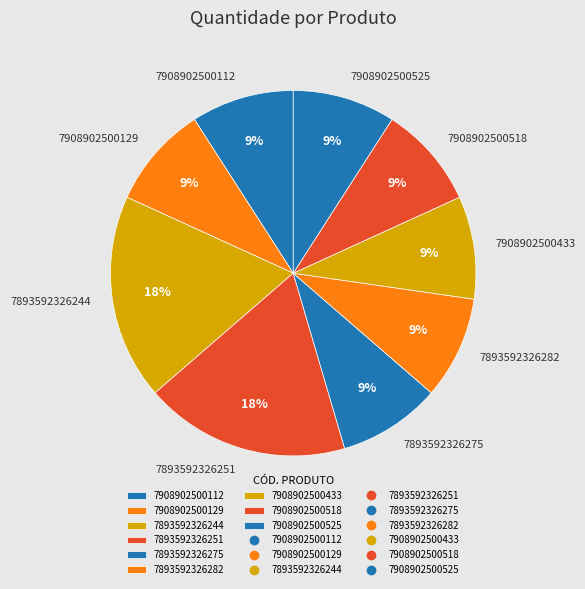

Is it true that 7893592326275 is 9% of the pie?

True